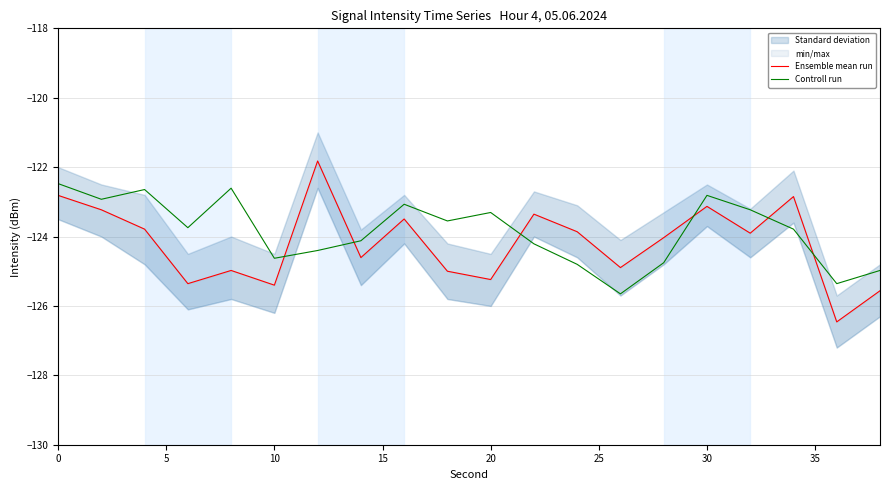

What is the minimum value for Controll run?

-125.7